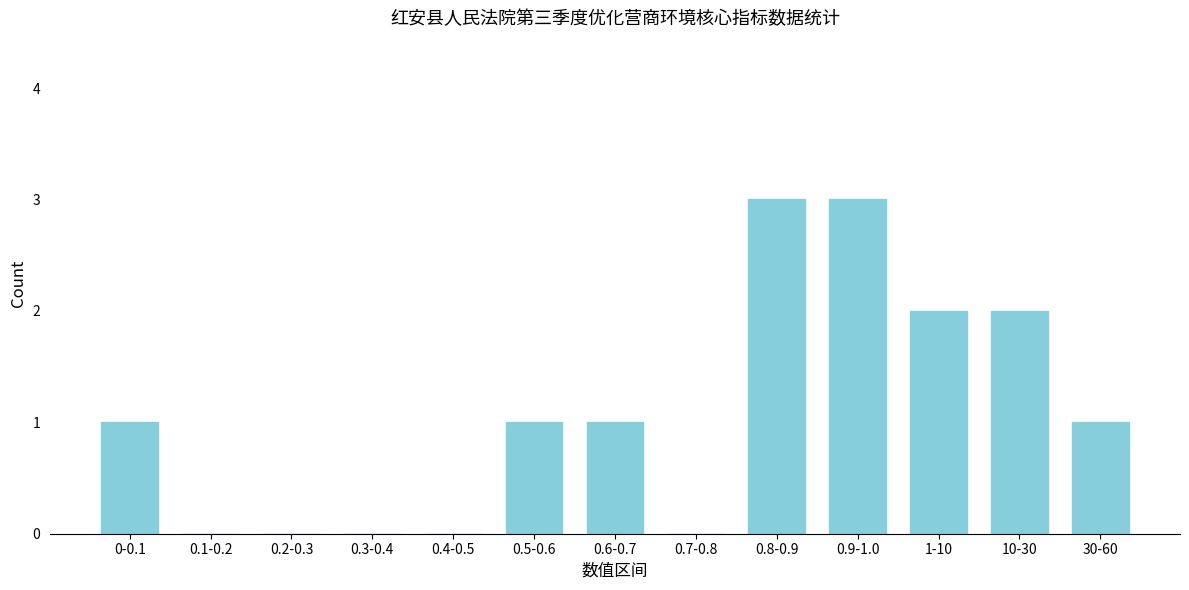

Reading left to right, list all the values displayed in this chart.

0-0.1=1	0.1-0.2=0	0.2-0.3=0	0.3-0.4=0	0.4-0.5=0	0.5-0.6=1	0.6-0.7=1	0.7-0.8=0	0.8-0.9=3	0.9-1.0=3	1-10=2	10-30=2	30-60=1